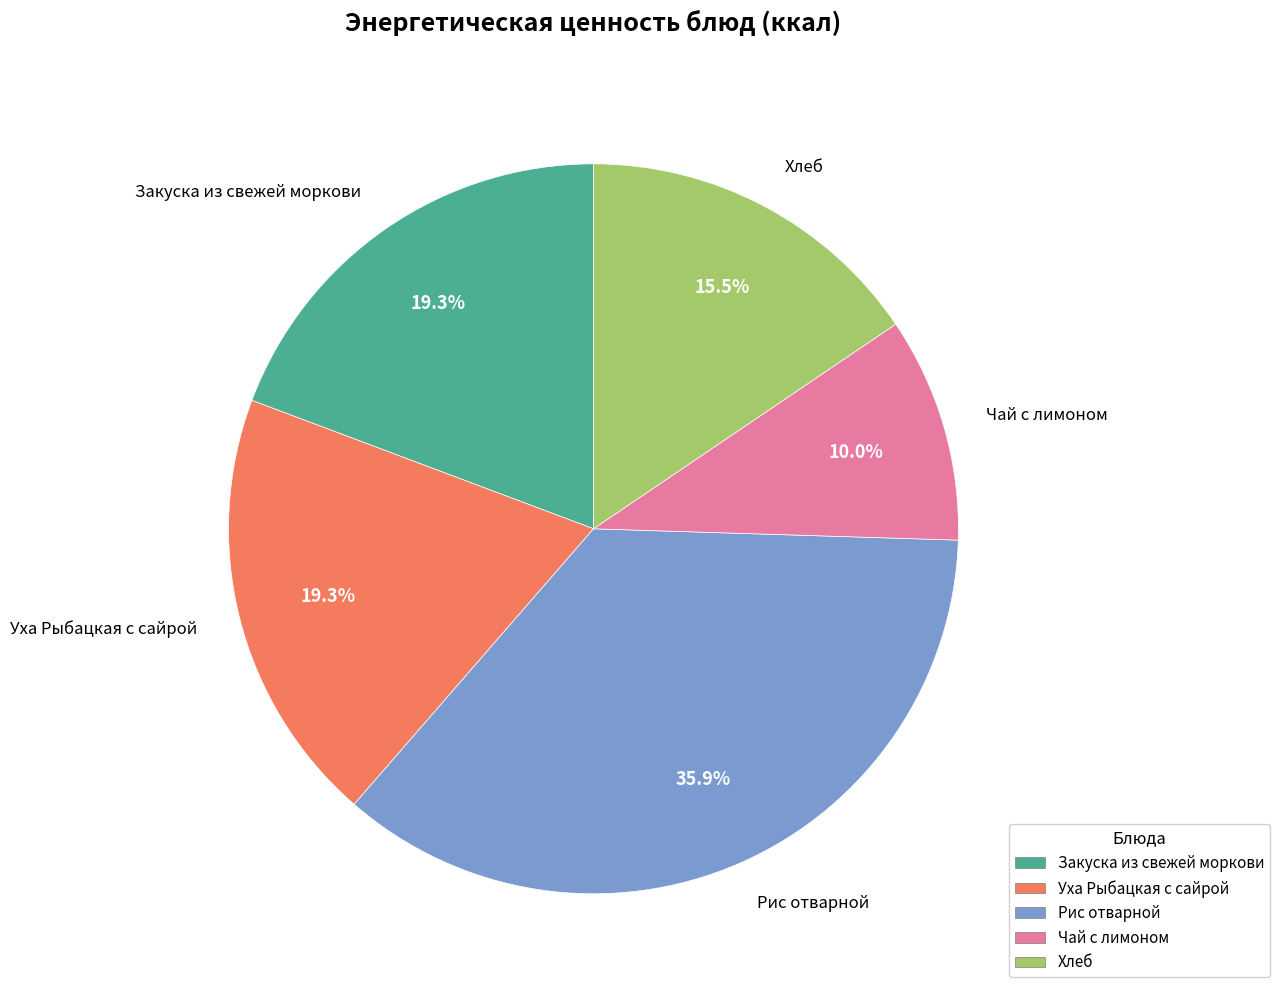

Count the number of slices in the pie.

5